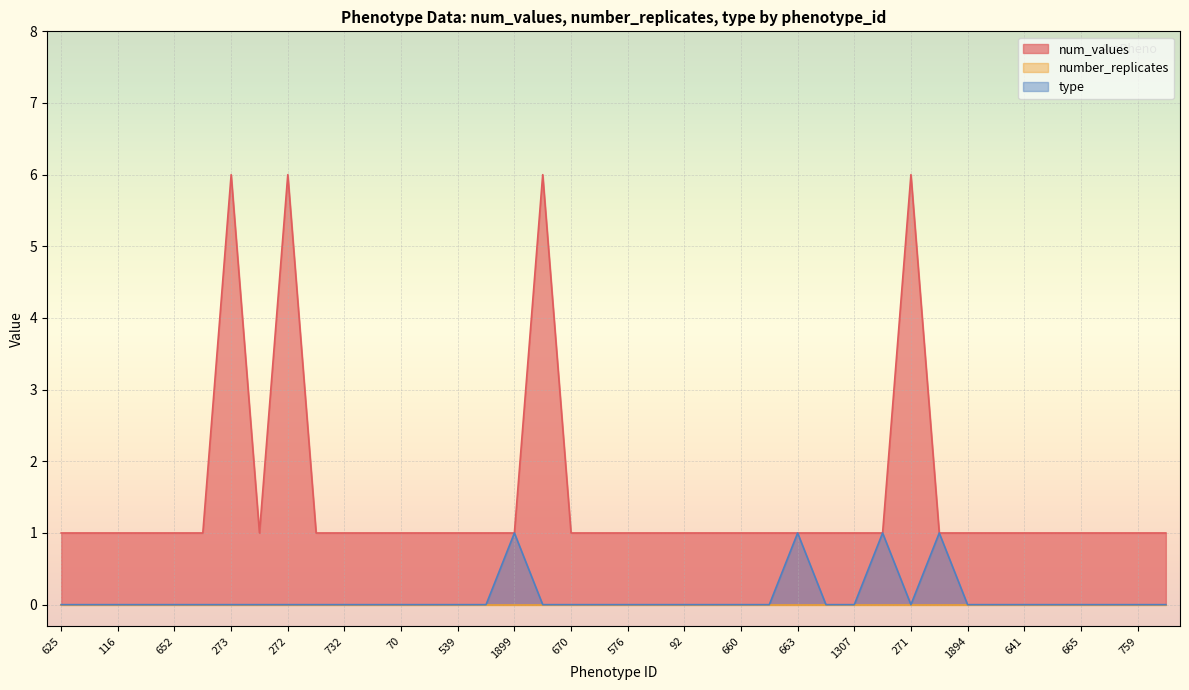

How many categories are shown in the chart?

40